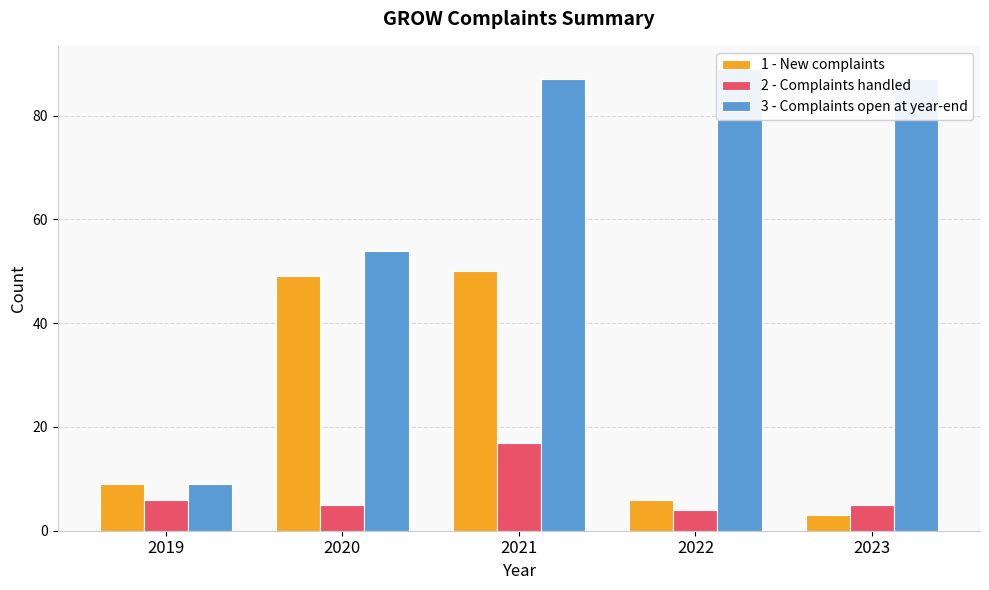

What is the lowest value of the 2 - Complaints handled series?

4